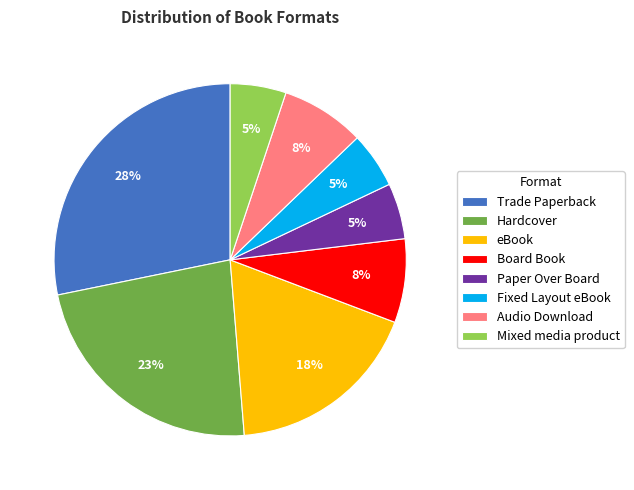

To the nearest percent, what is the difference between the largest and smallest slice percentages?

23%